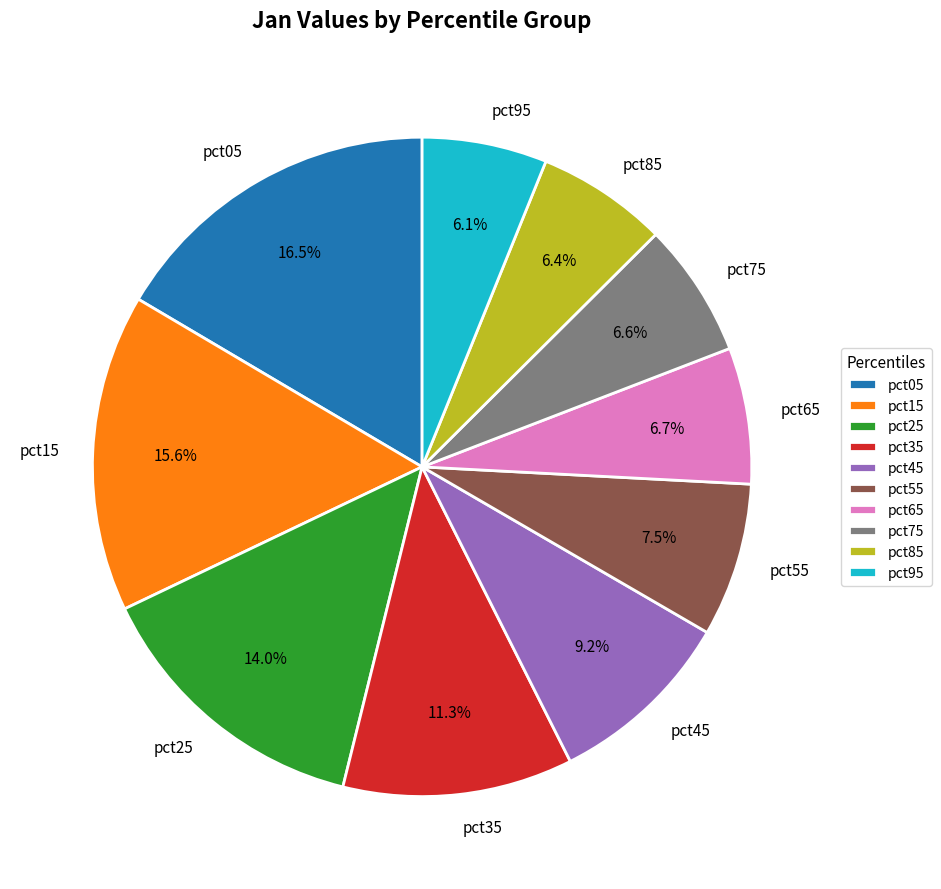

To the nearest percent, what portion does pct15 represent?

16%